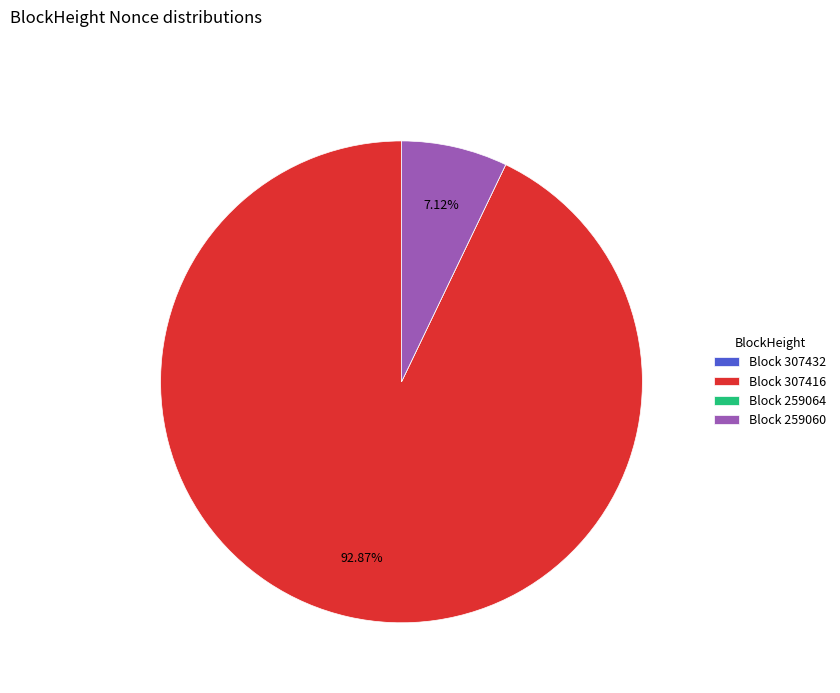

Does any single category account for the majority?

Yes